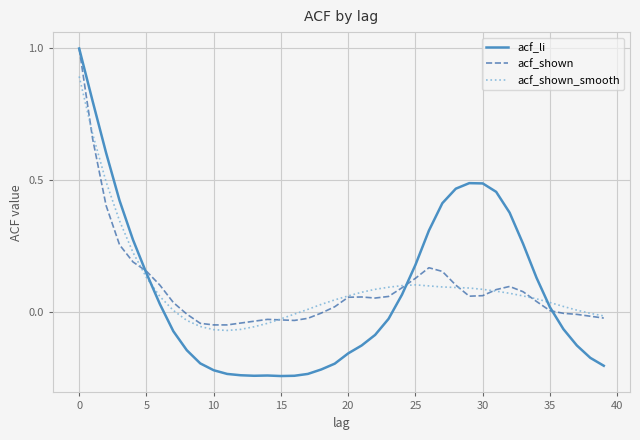

Which series has the widest spread of values?

acf_li